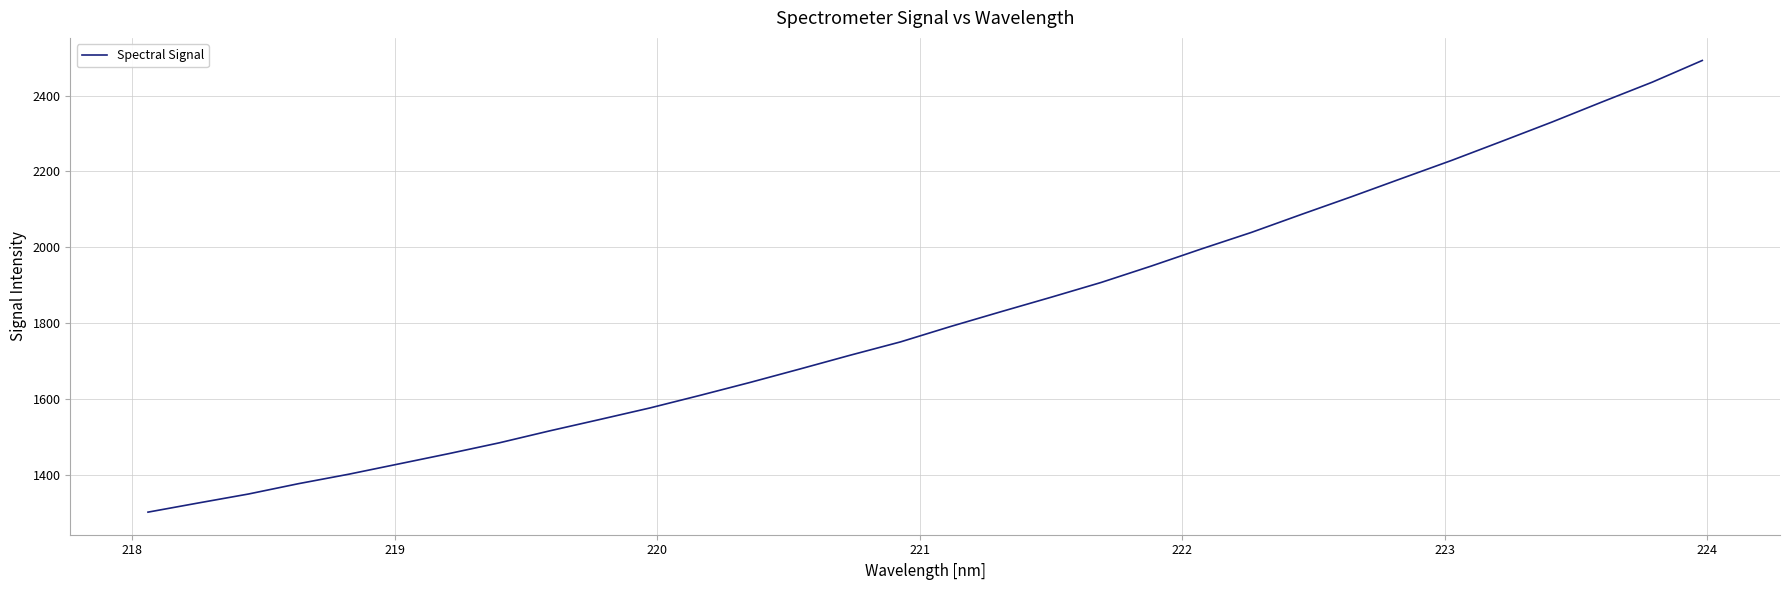

What is the difference between the maximum and minimum values?

1191.3